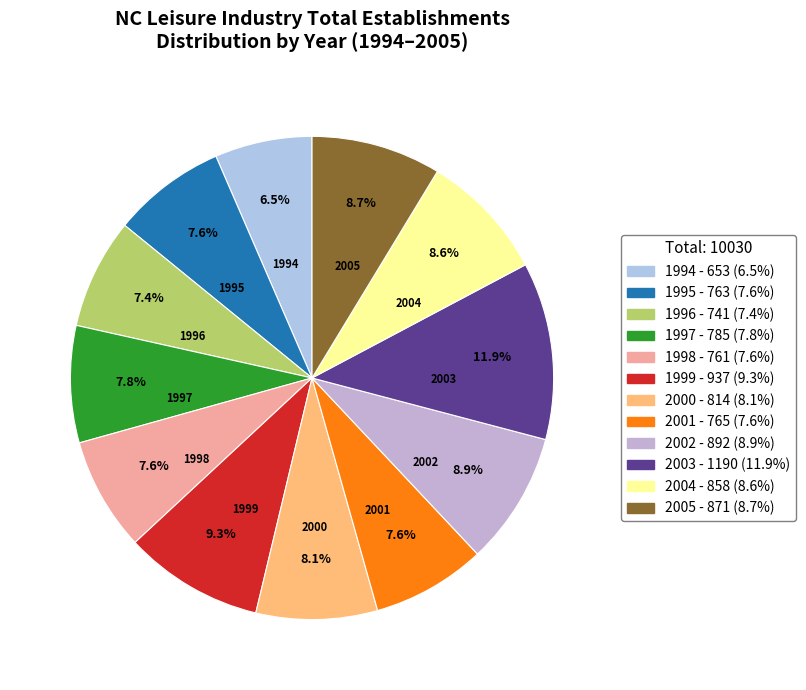

The 2005 slice represents 9% of the pie. True or false?

True